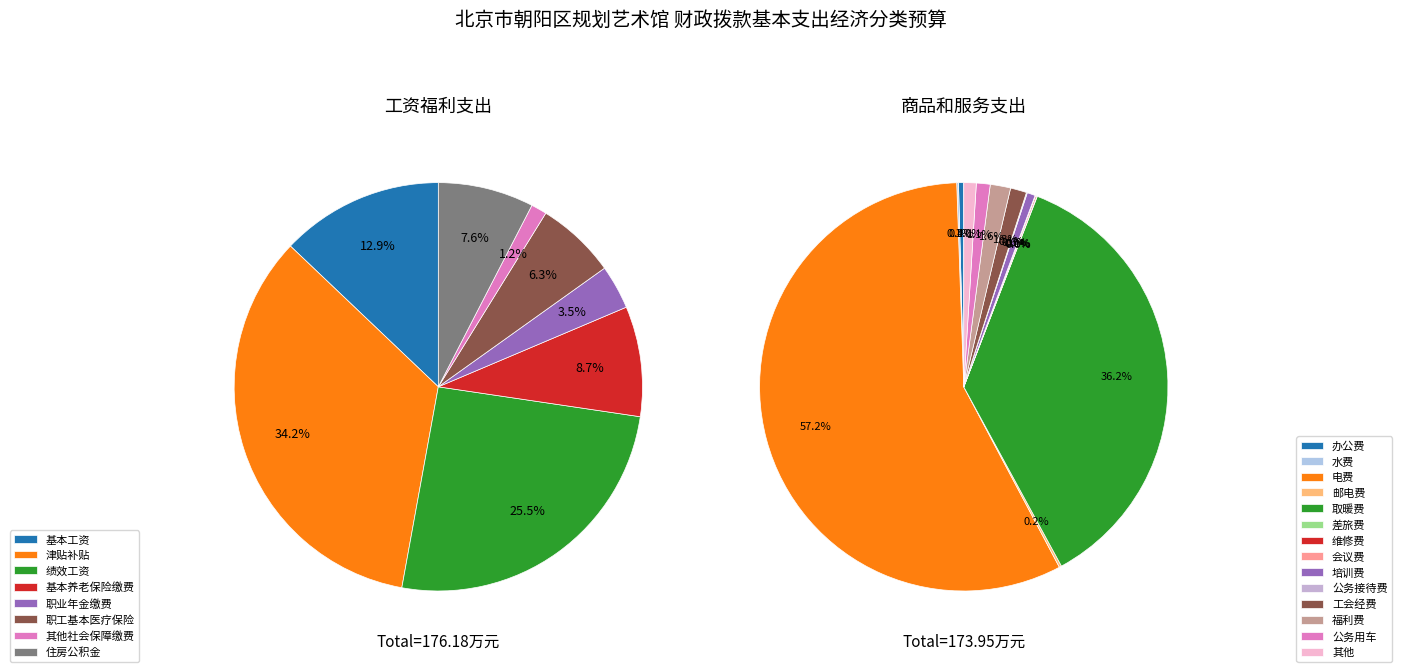

Rank the categories by value from lowest to highest.

商品和服务支出, 工资福利支出